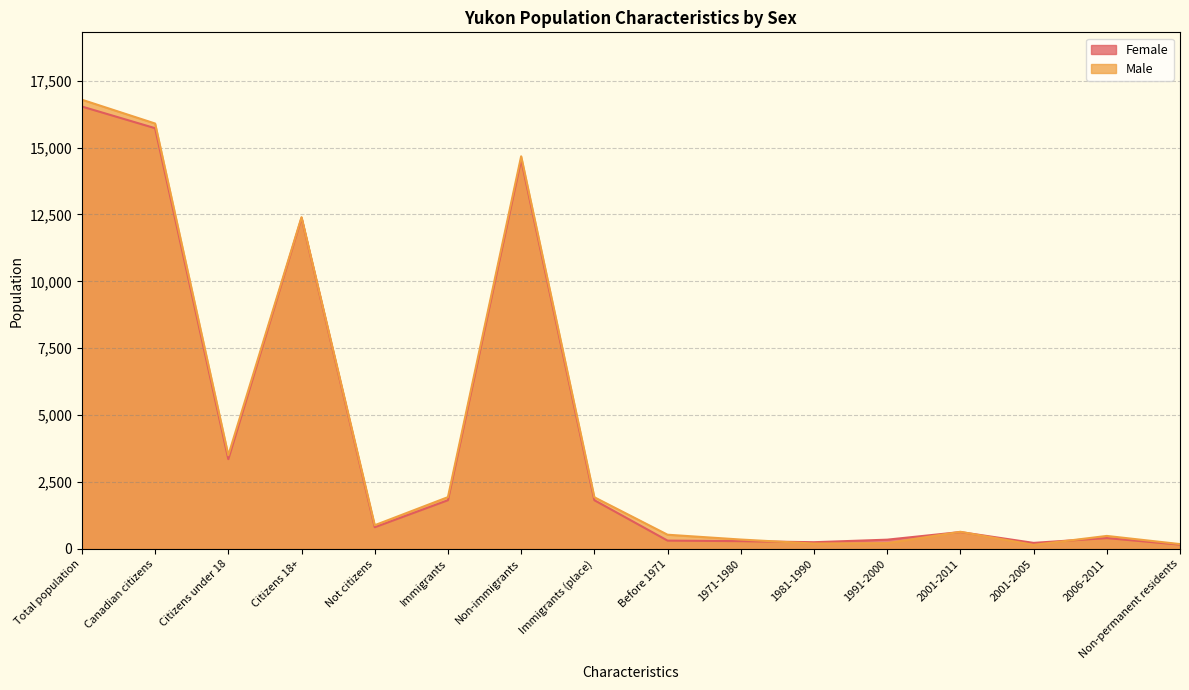

The value of Male at Citizens under 18 is 5920. True or false?

False